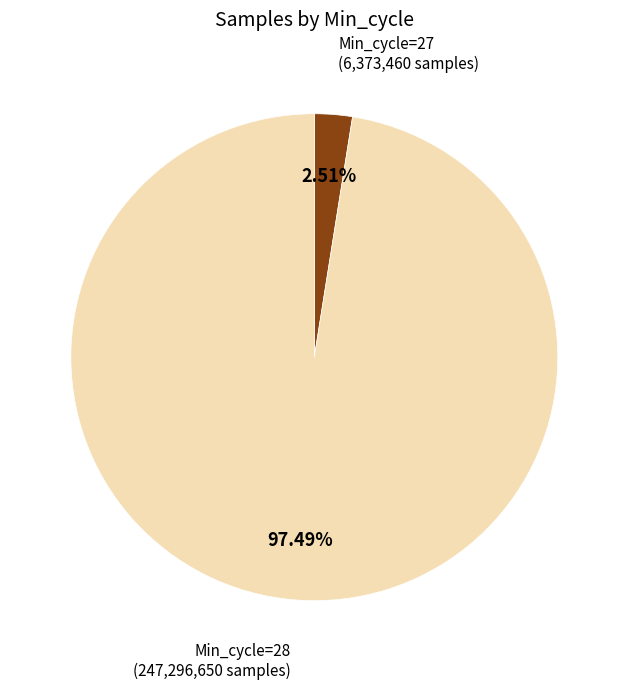

Does any single category account for the majority?

Yes